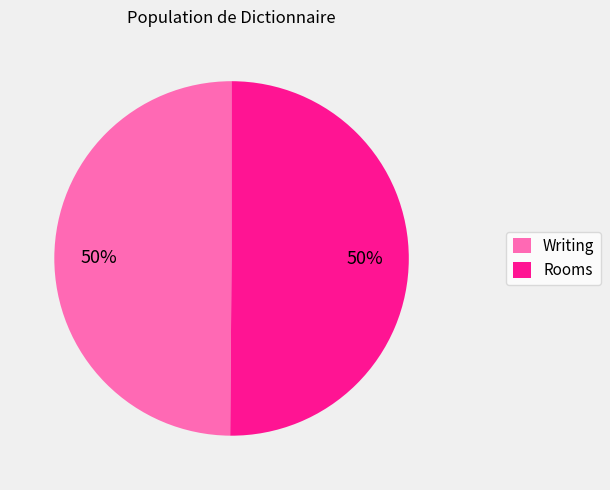

Approximately how many times larger is the value at Writing compared to Rooms?

1.0